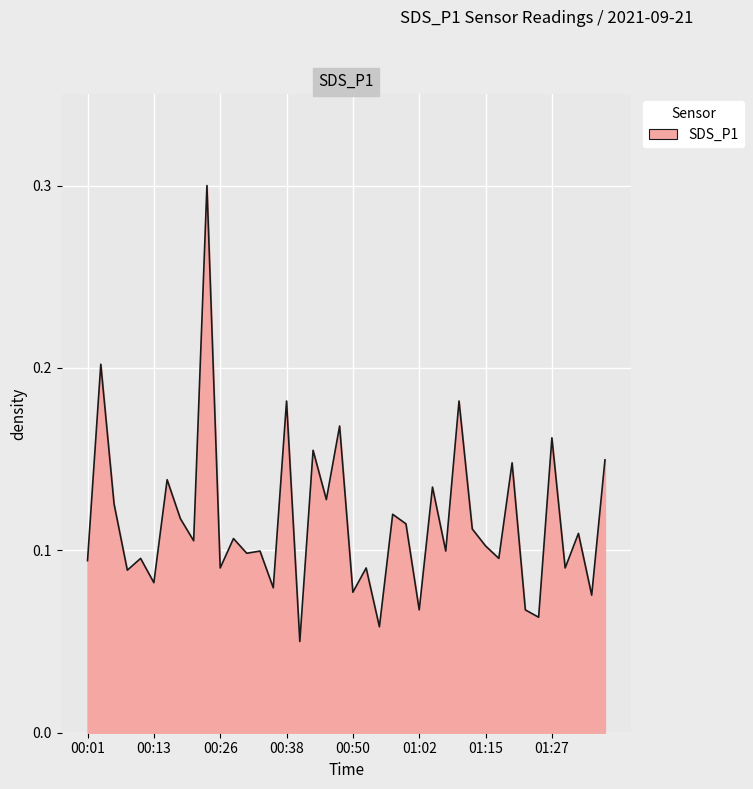

What is the greatest value displayed?

0.3